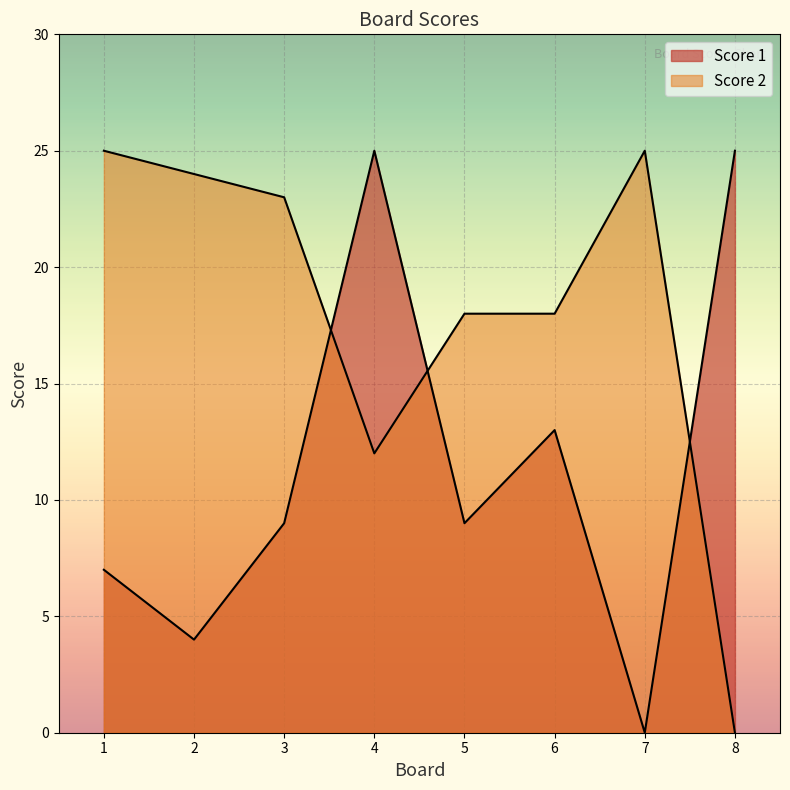

At which category is the sum across all series the highest?

4